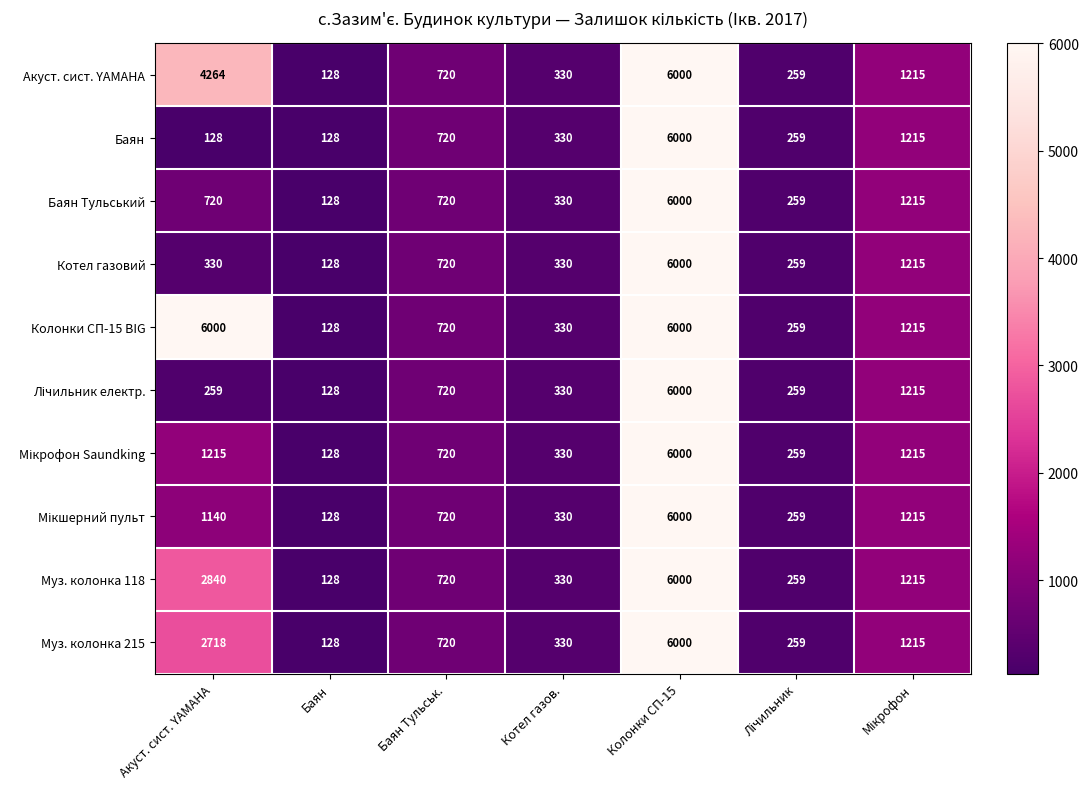

At which category is the sum across all series the highest?

Колонки СП-15